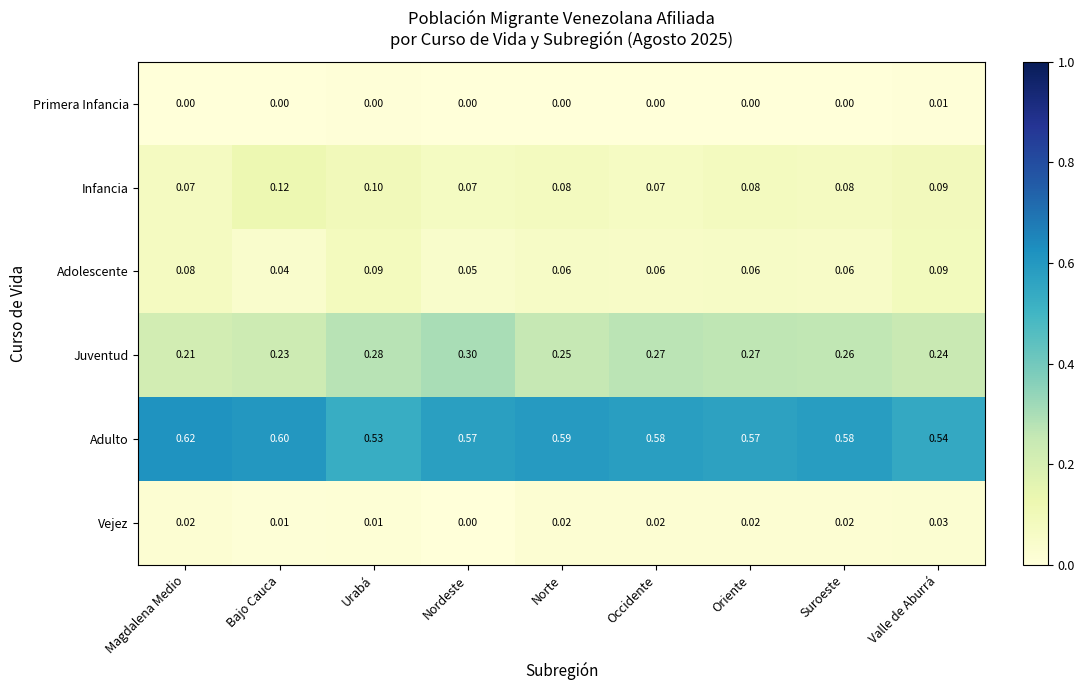

At which category does the chart reach its peak across all series?

Magdalena Medio